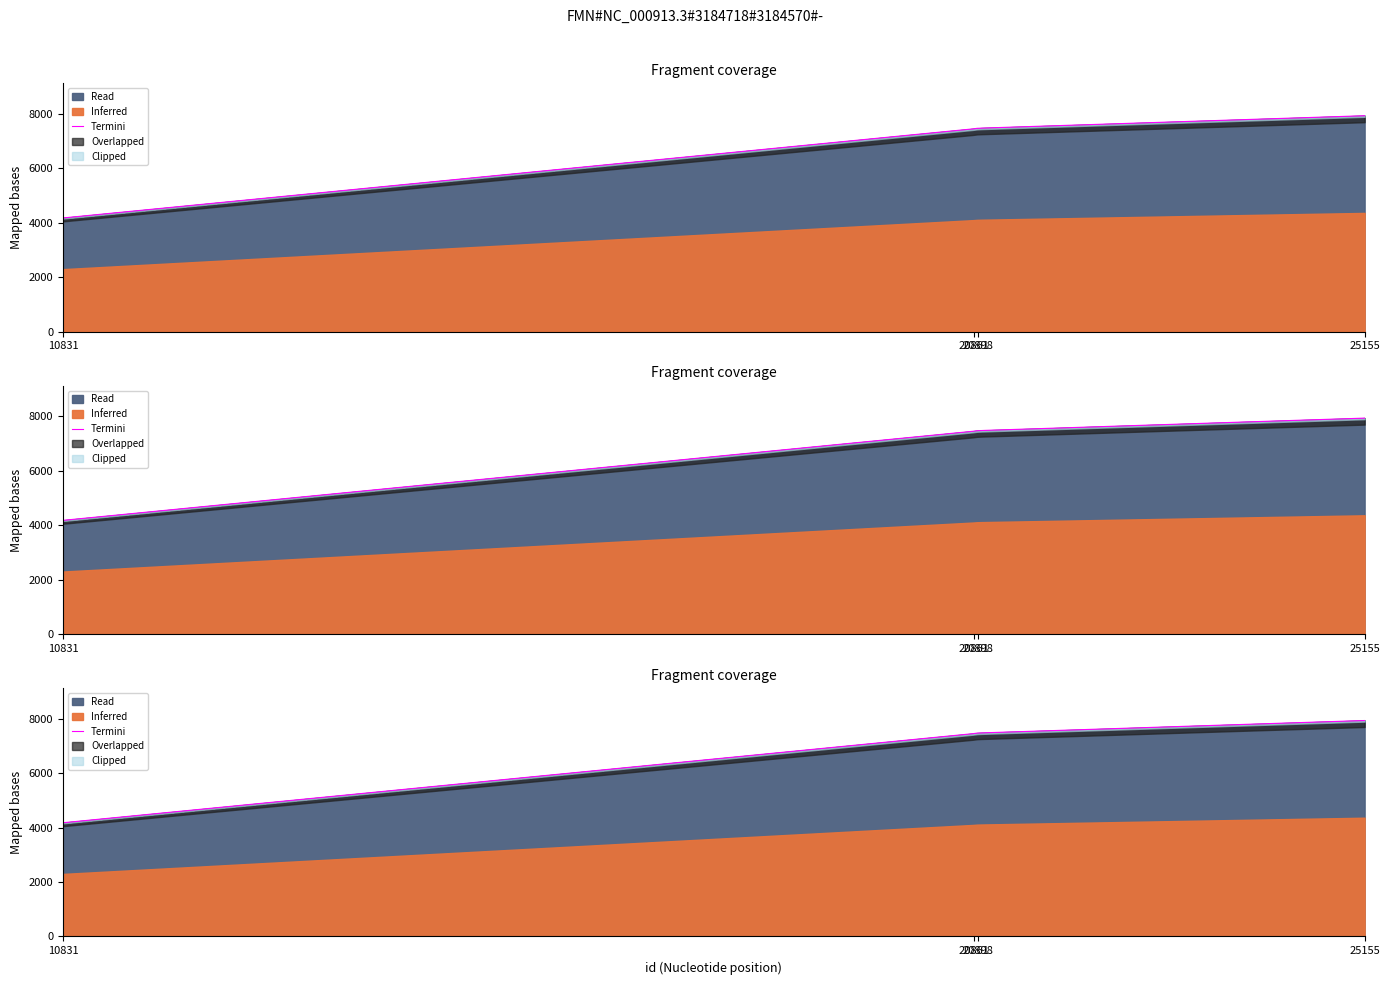

The chart shows a value of 11936 at 25155. True or false?

False